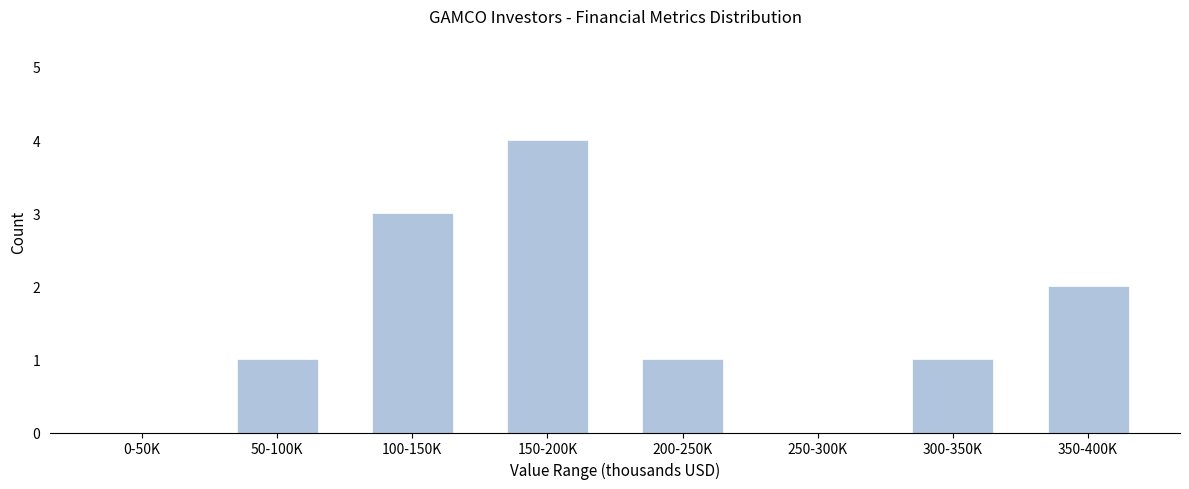

Reading left to right, extract all data points from this chart.

0-50K=0	50-100K=1	100-150K=3	150-200K=4	200-250K=1	250-300K=0	300-350K=1	350-400K=2